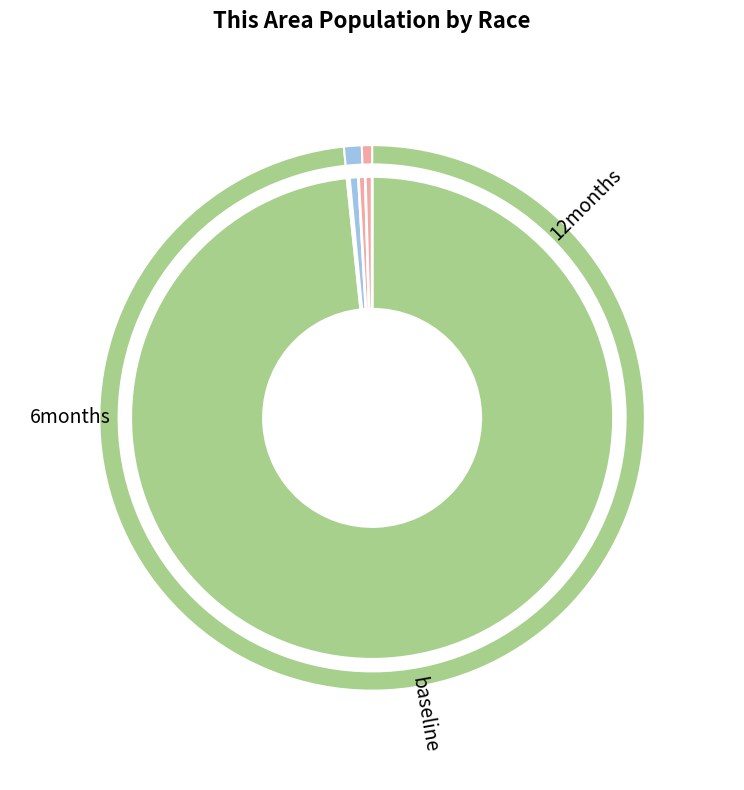

Which category has the biggest portion of the pie?

White alone